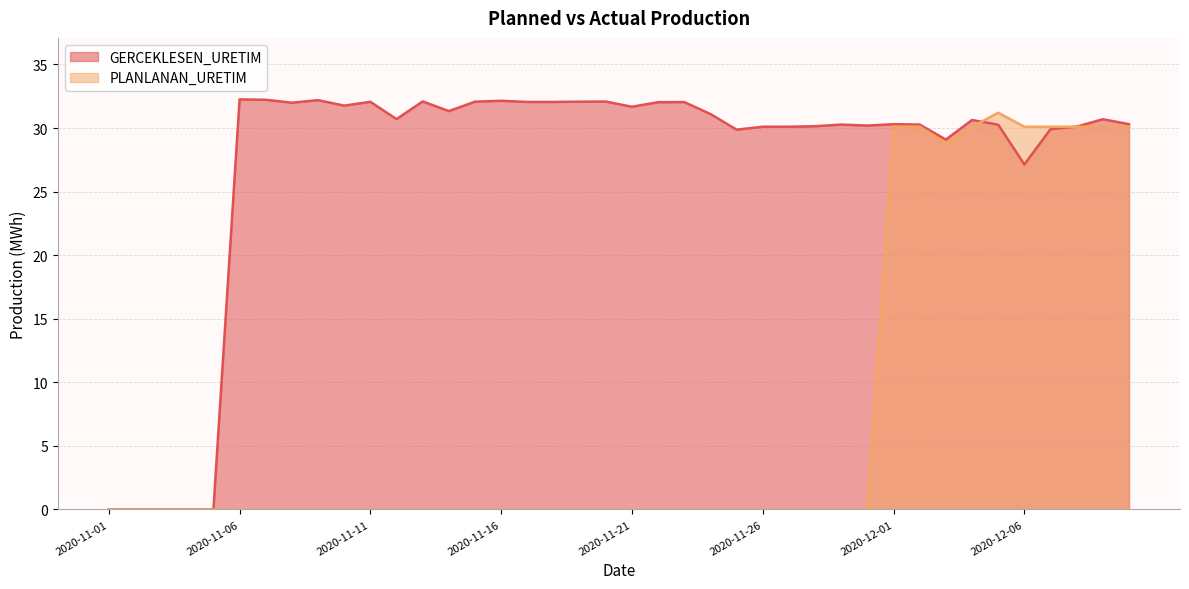

At which category does GERCEKLESEN_URETIM reach its first local peak?

2020-11-06